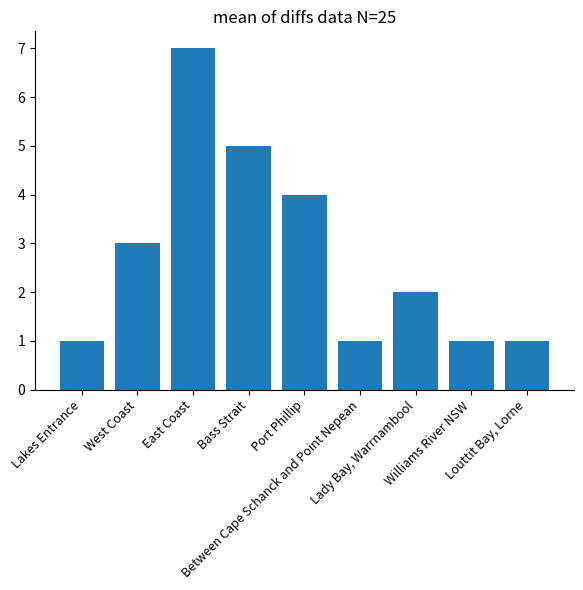

What is the sum of all values?

25